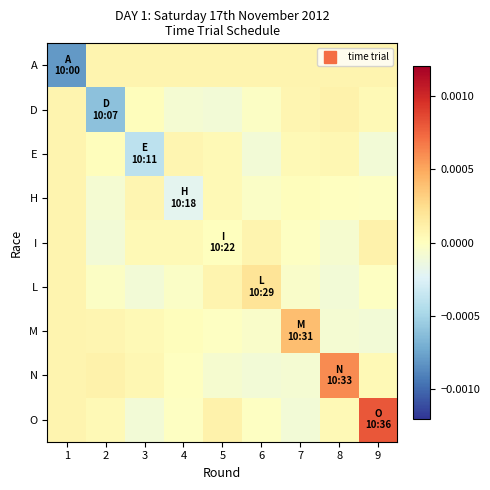

Which series has the largest total across all categories?

O